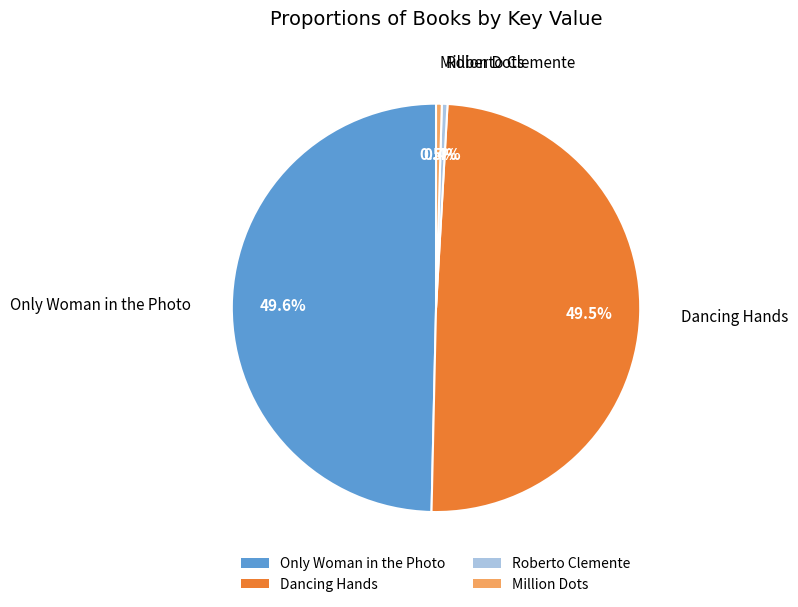

What percentage is the Only Woman in the Photo slice, to the nearest percent?

50%